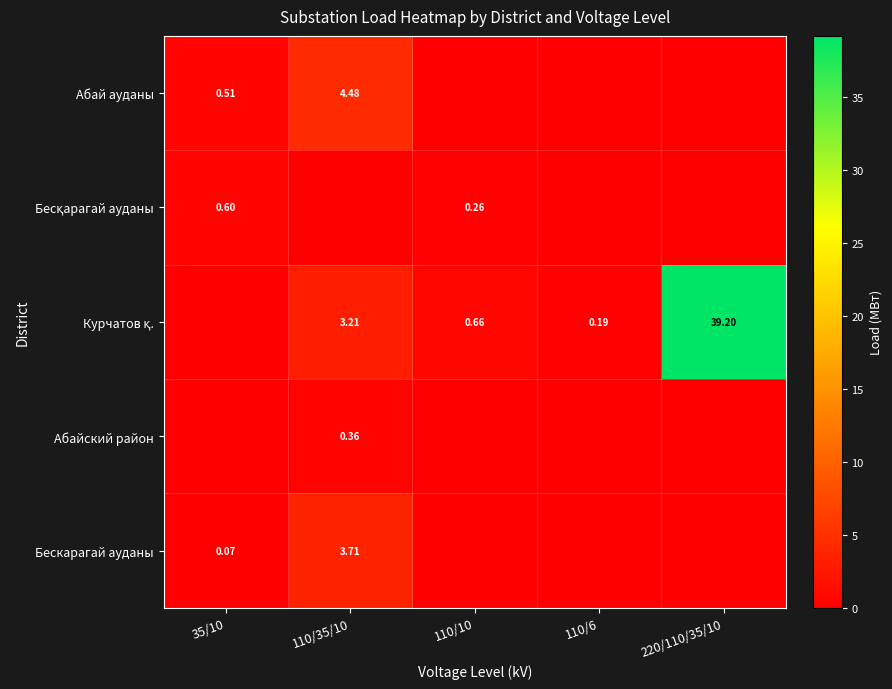

Which label corresponds to the largest value in the chart?

220/110/35/10